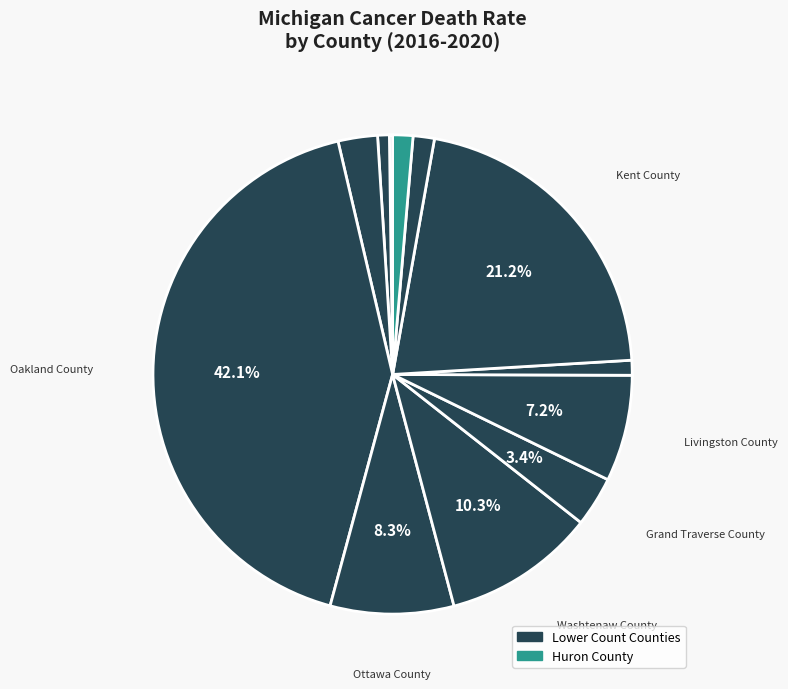

How many slices are in this pie chart?

12